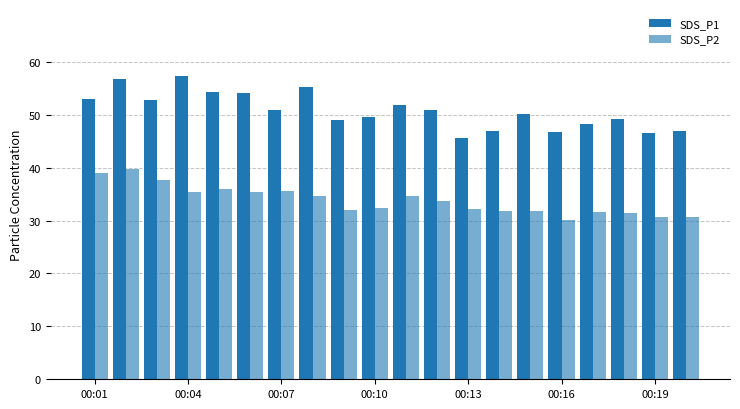

How many series are shown in this chart?

2